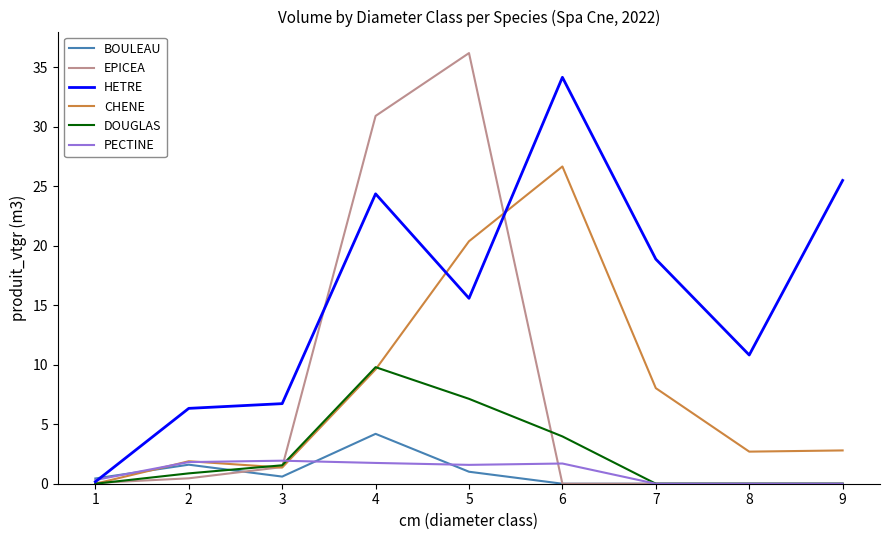

Which category has the highest value across all series?

5